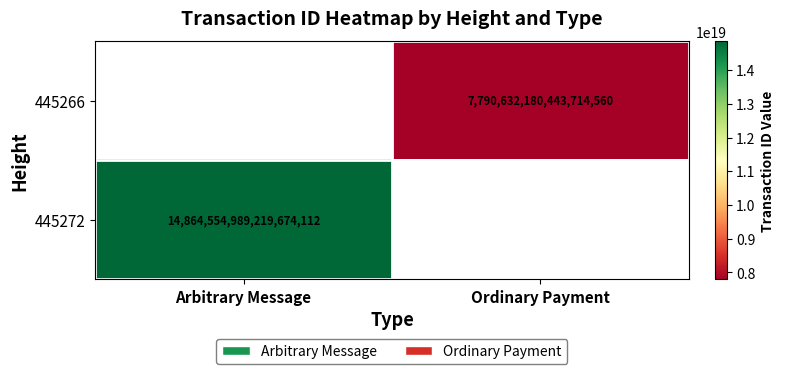

True or false: 445272 has a value of 26580797377130721280 at Arbitrary Message.

False